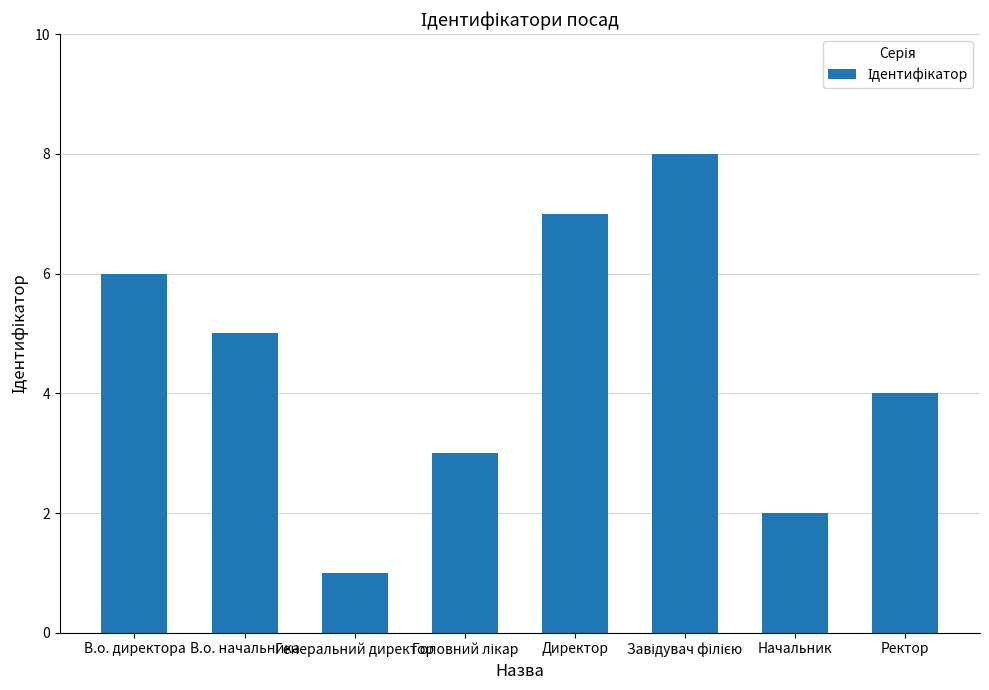

What is the value of the 1st bar from the left?

6